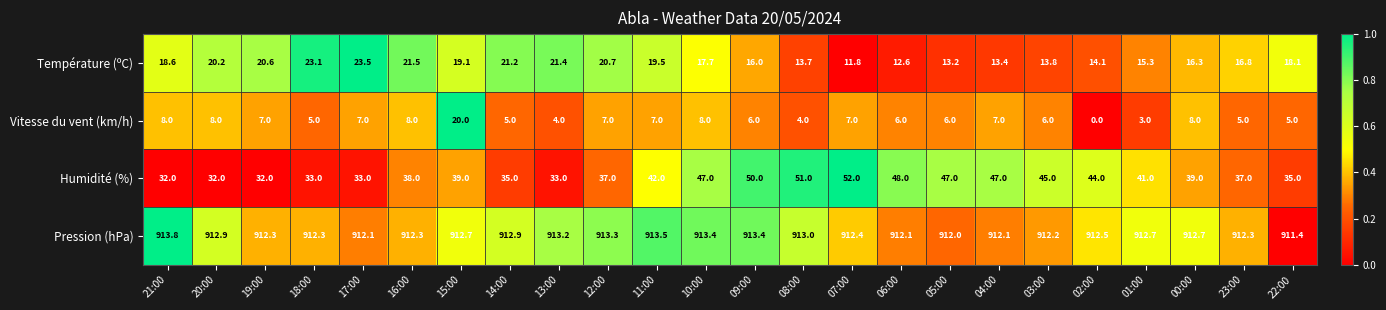

Which category has the lowest value in the Vitesse du vent (km/h) series?

02:00